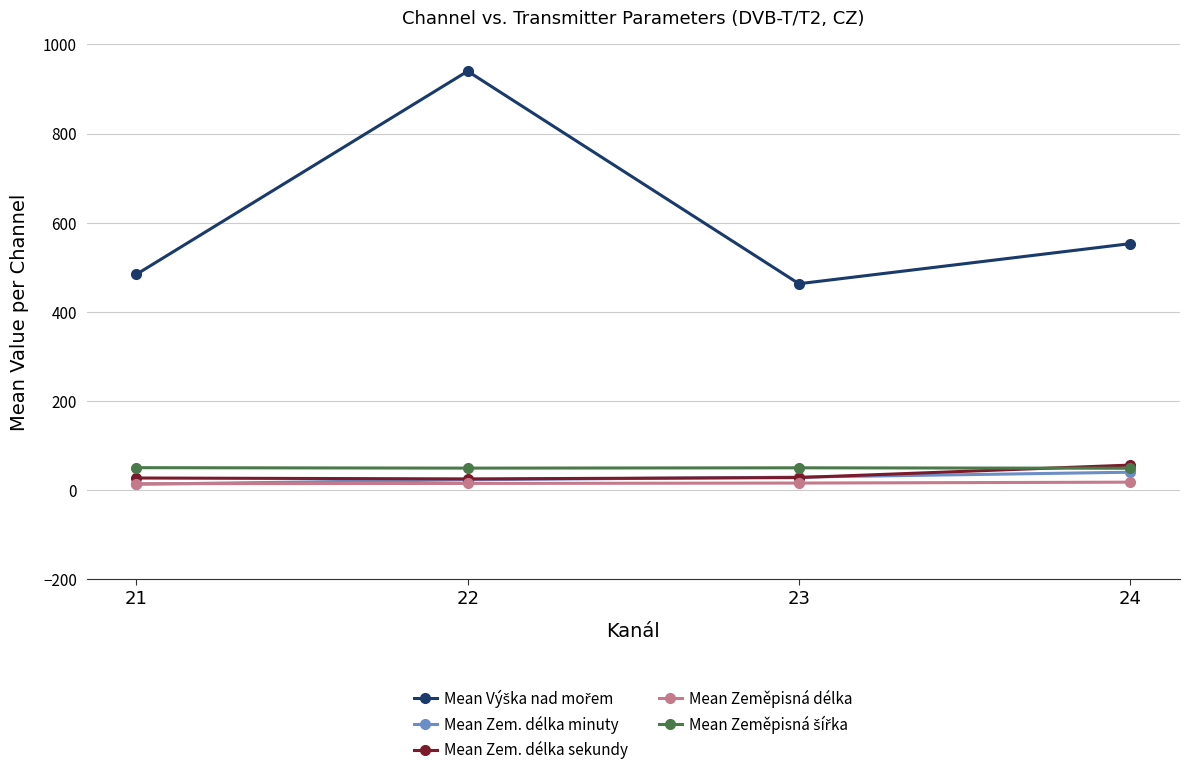

At which category is the sum across all series the highest?

22